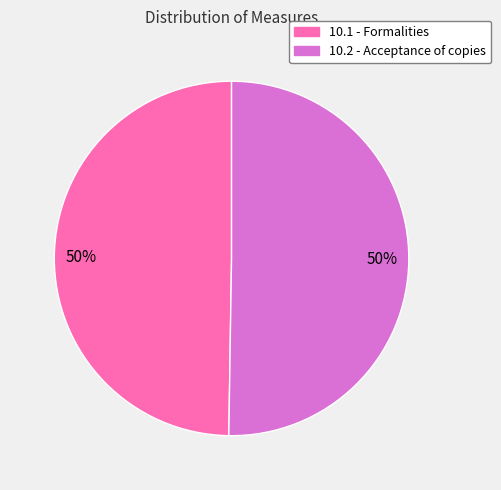

What is the ratio of the value at 10.2 - Acceptance of copies to the value at 10.1 - Formalities?

1.0